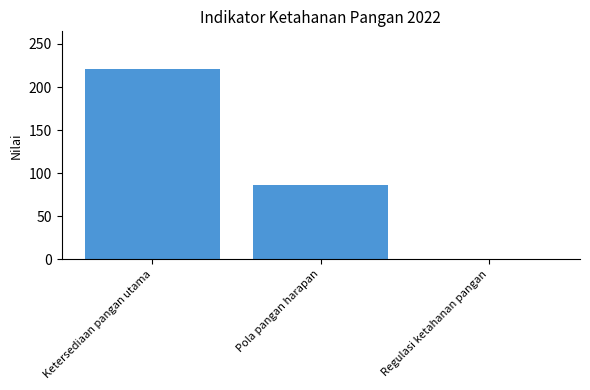

Are the bars horizontal?

No